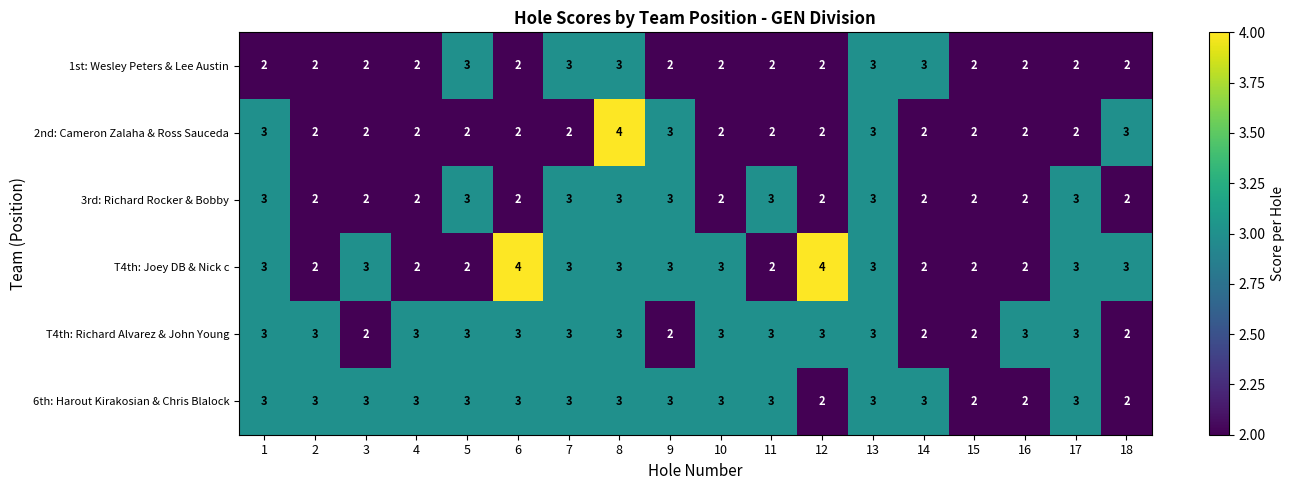

Between 4 and 8, which series saw the biggest shift?

2nd: Cameron Zalaha & Ross Sauceda